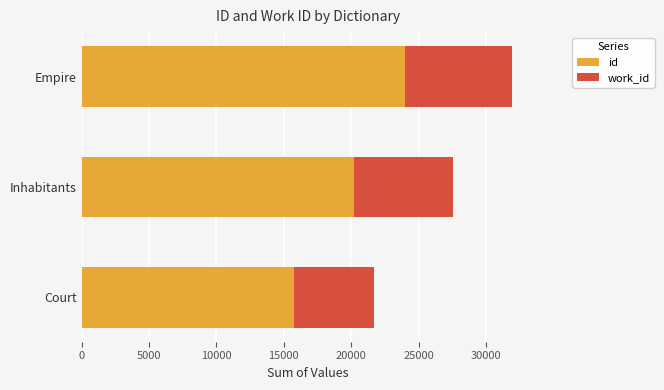

Which series has the widest spread of values?

id